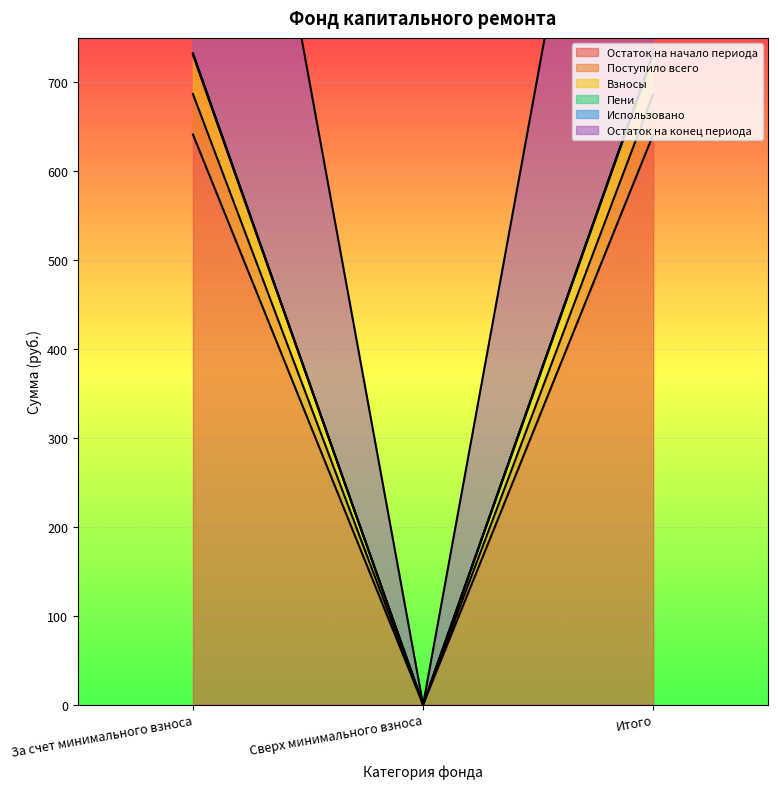

What is the approximate value of Остаток на конец периода at За счет минимального взноса?

732.4